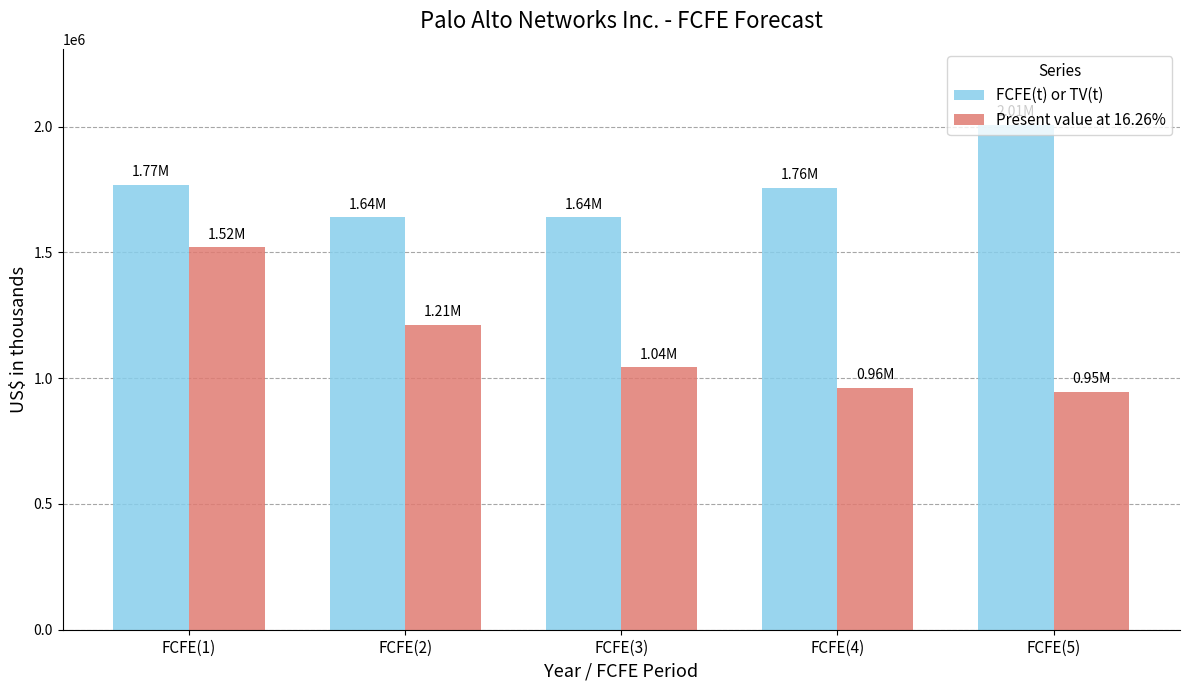

What is the highest value of the FCFE(t) or TV(t) series?

2007805